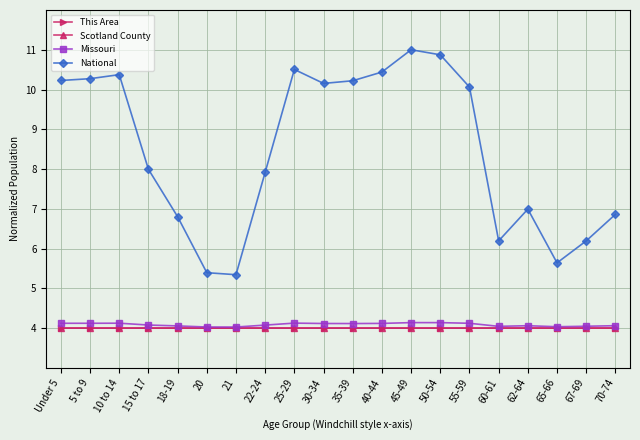

True or false: Missouri and National intersect in this chart.

False